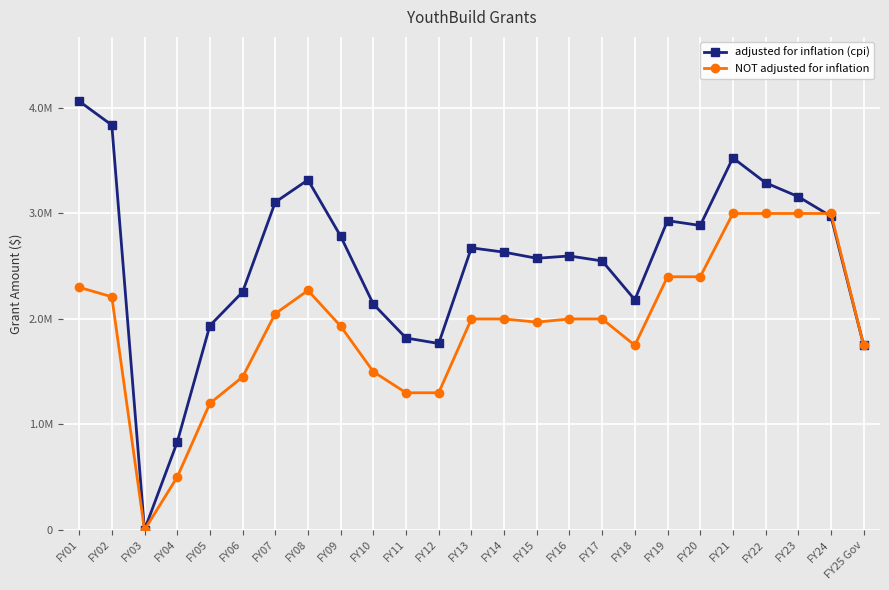

At which category is the sum across all series the highest?

FY21